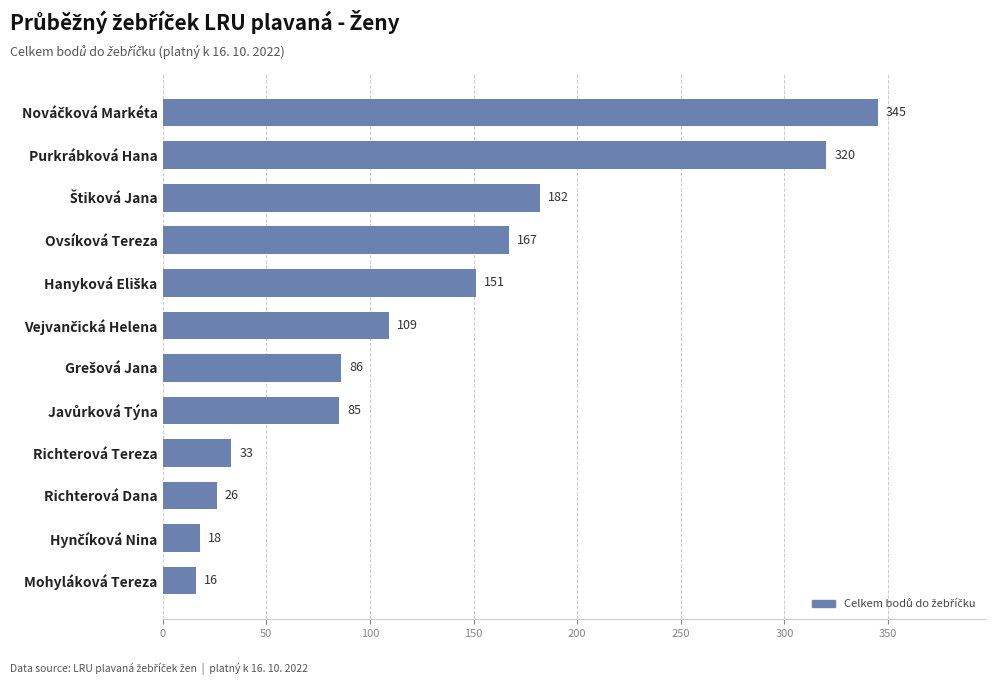

Does the chart contain stacked bars?

No